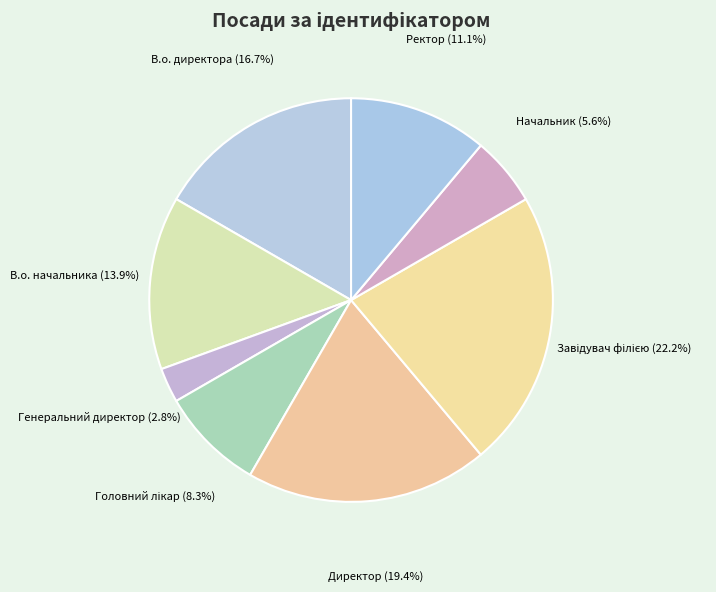

To the nearest percent, what portion does Начальник represent?

6%